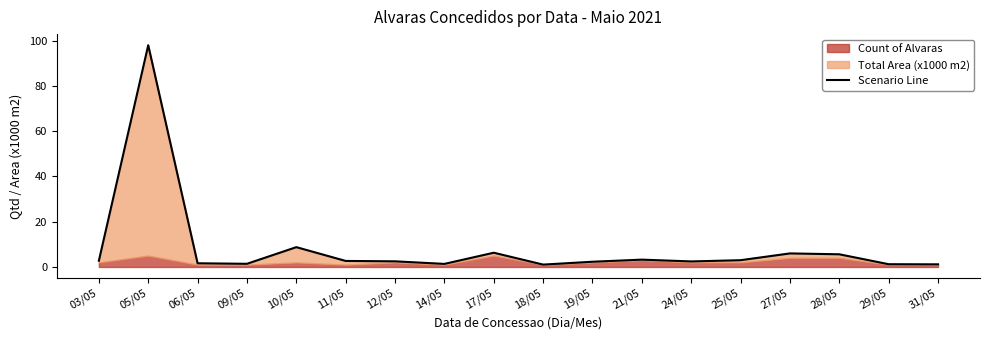

Which has a higher value, 14/05 or 17/05?

17/05